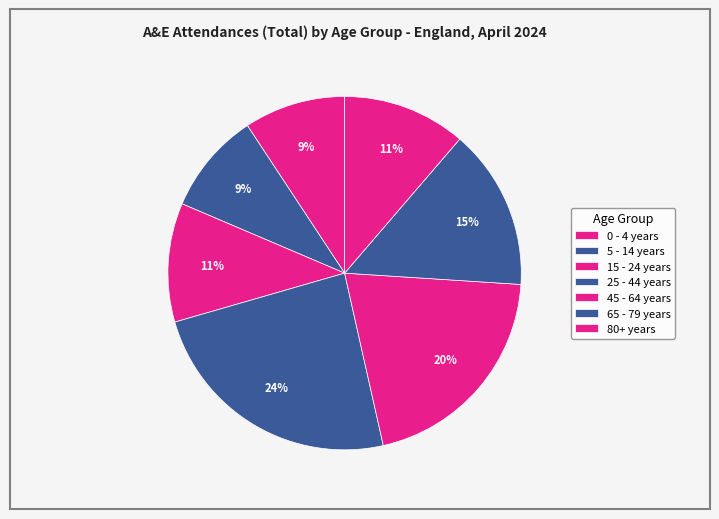

The 80+ years slice represents 17% of the pie. True or false?

False